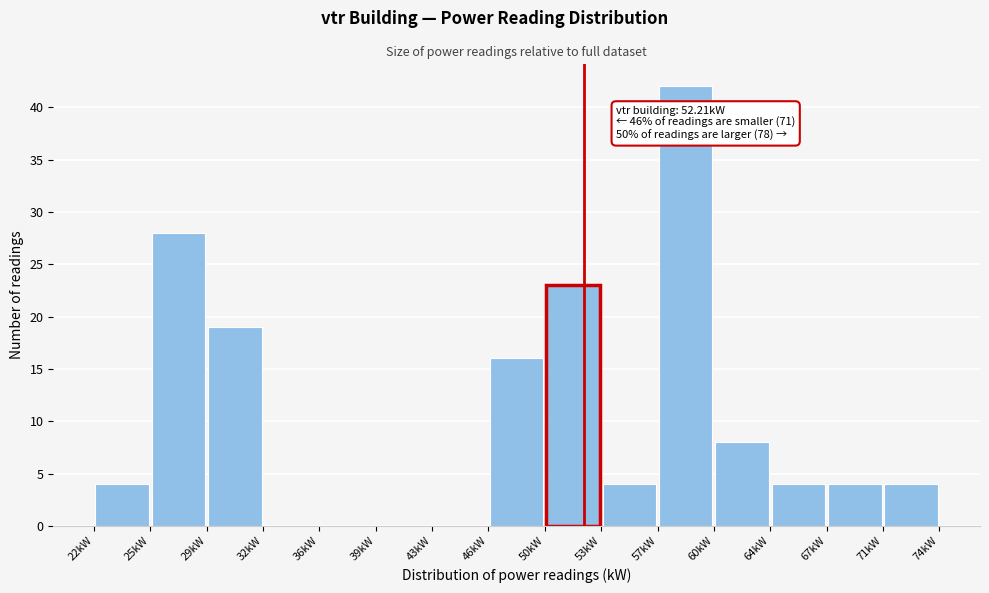

Which range on the x-axis has the tallest bar?

57.0 to 60.5